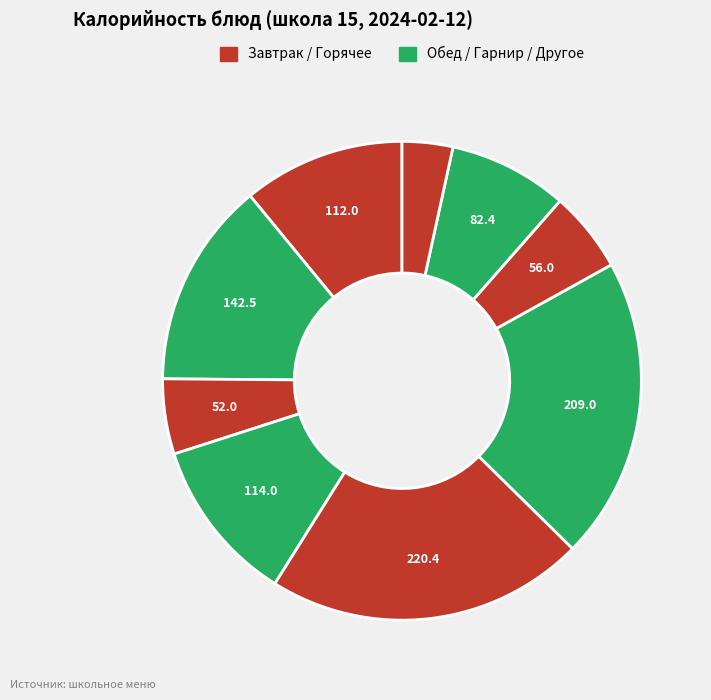

Which slice is the smallest?

Фрукт свежий